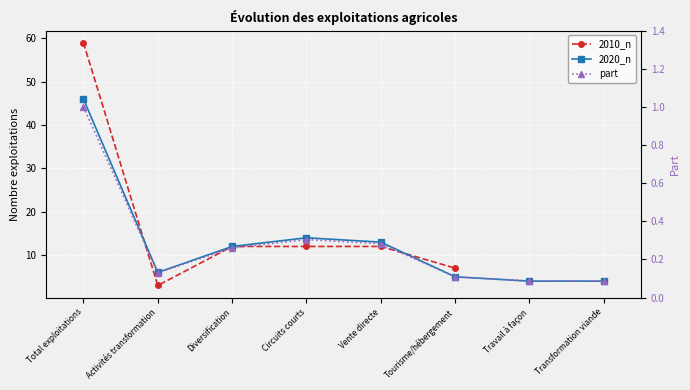

Between Total exploitations and Tourisme/hébergement, which is larger?

Total exploitations